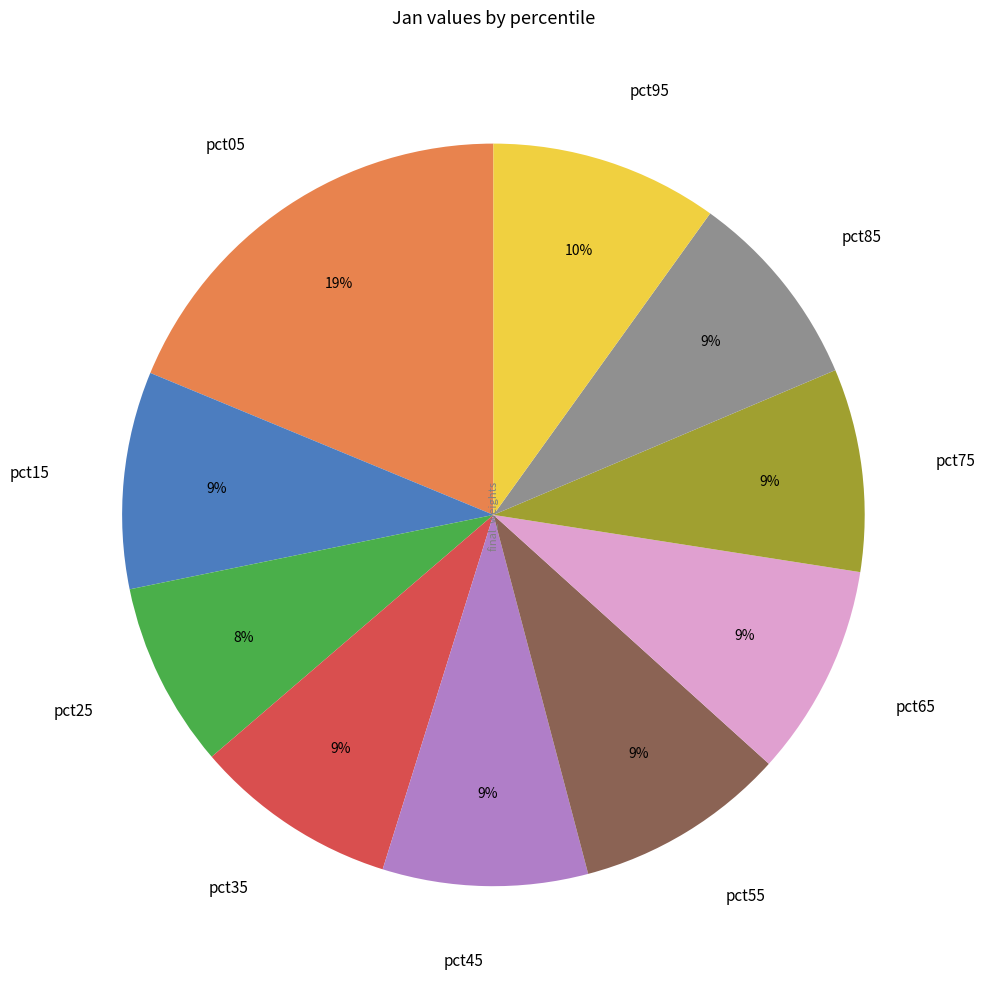

To the nearest percent, what portion does pct45 represent?

9%